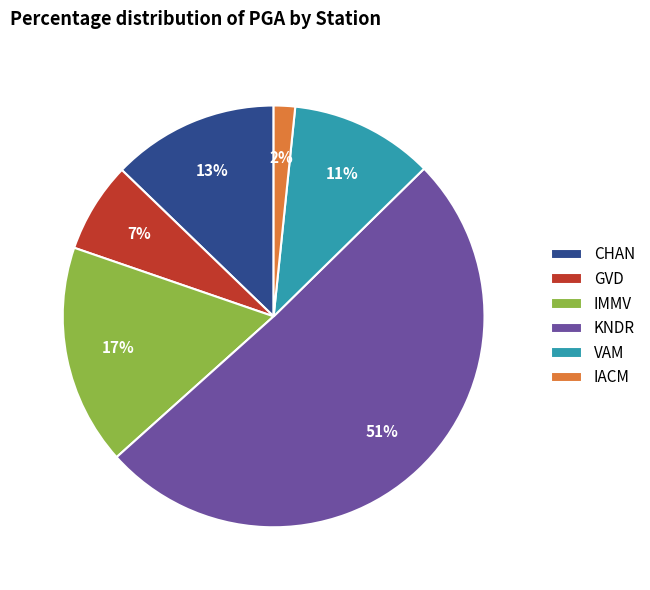

Is there a majority slice in this chart?

Yes